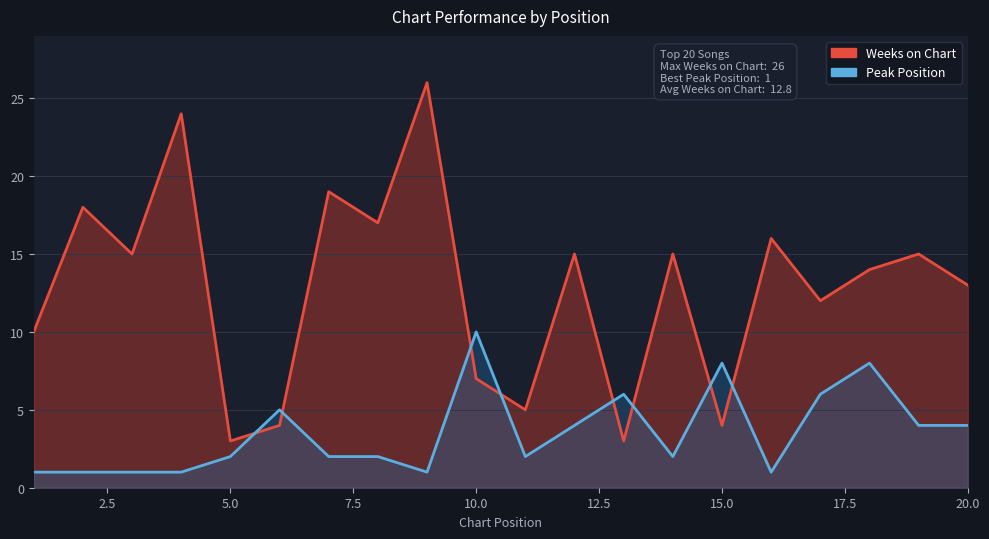

Reading left to right, list all the values displayed in this chart.

Weeks on Chart: 1=10	2=18	3=15	4=24	5=3	6=4	7=19	8=17	9=26	10=7	11=5	12=15	13=3	14=15	15=4	16=16	17=12	18=14	19=15	20=13
Peak Position: 1=1	2=1	3=1	4=1	5=2	6=5	7=2	8=2	9=1	10=10	11=2	12=4	13=6	14=2	15=8	16=1	17=6	18=8	19=4	20=4